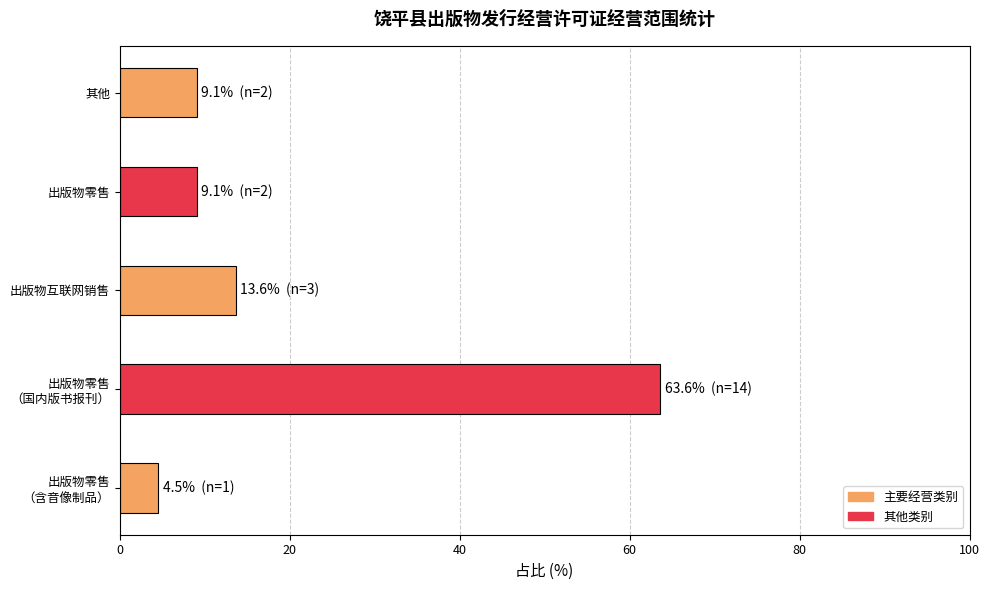

At which label is the value closest to 34?

出版物互联网销售